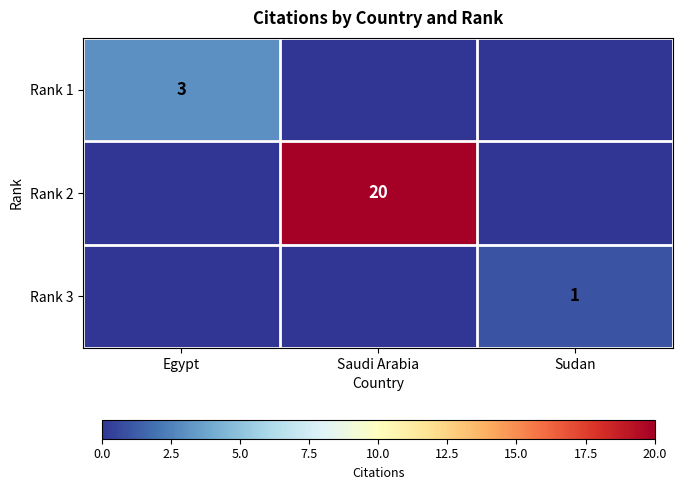

Count the number of data series in this chart.

3